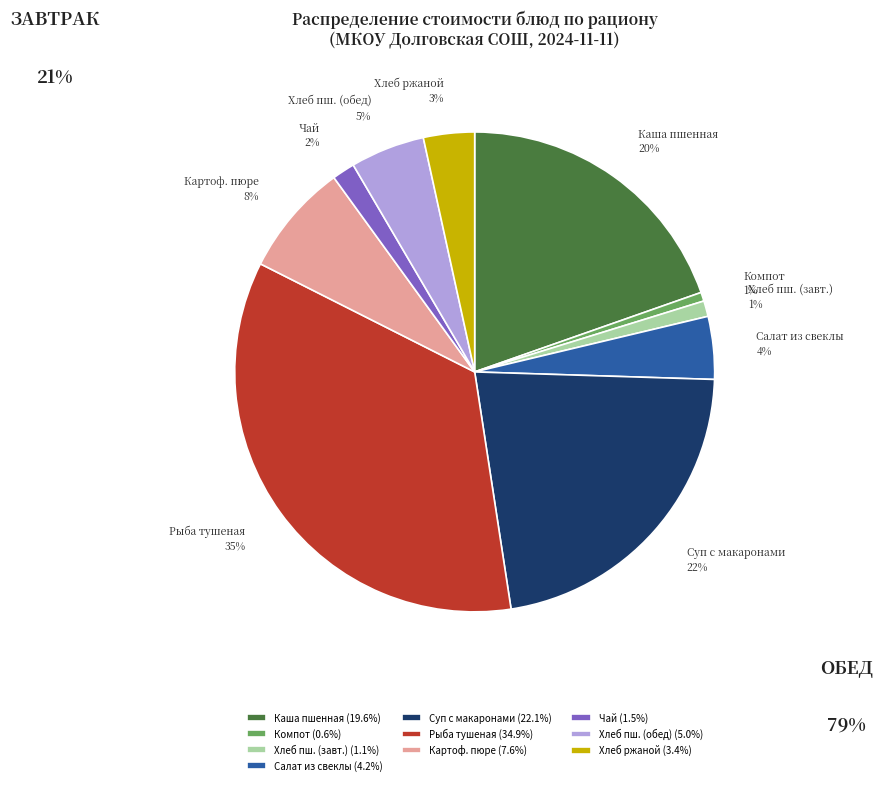

Do Рыба тушеная and Компот together represent more than half of the pie?

No